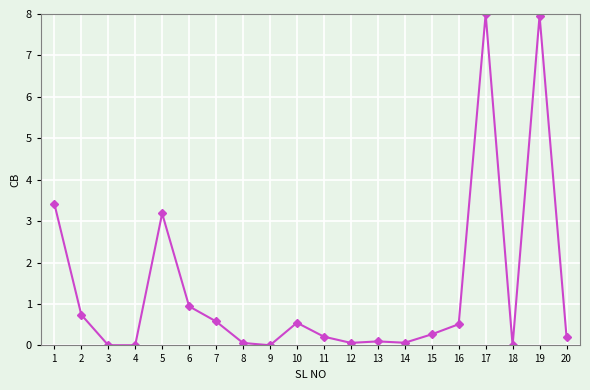

Read the value at 15.

0.3